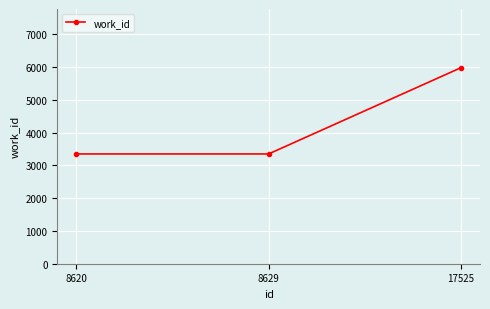

How many lines are shown in the chart?

1